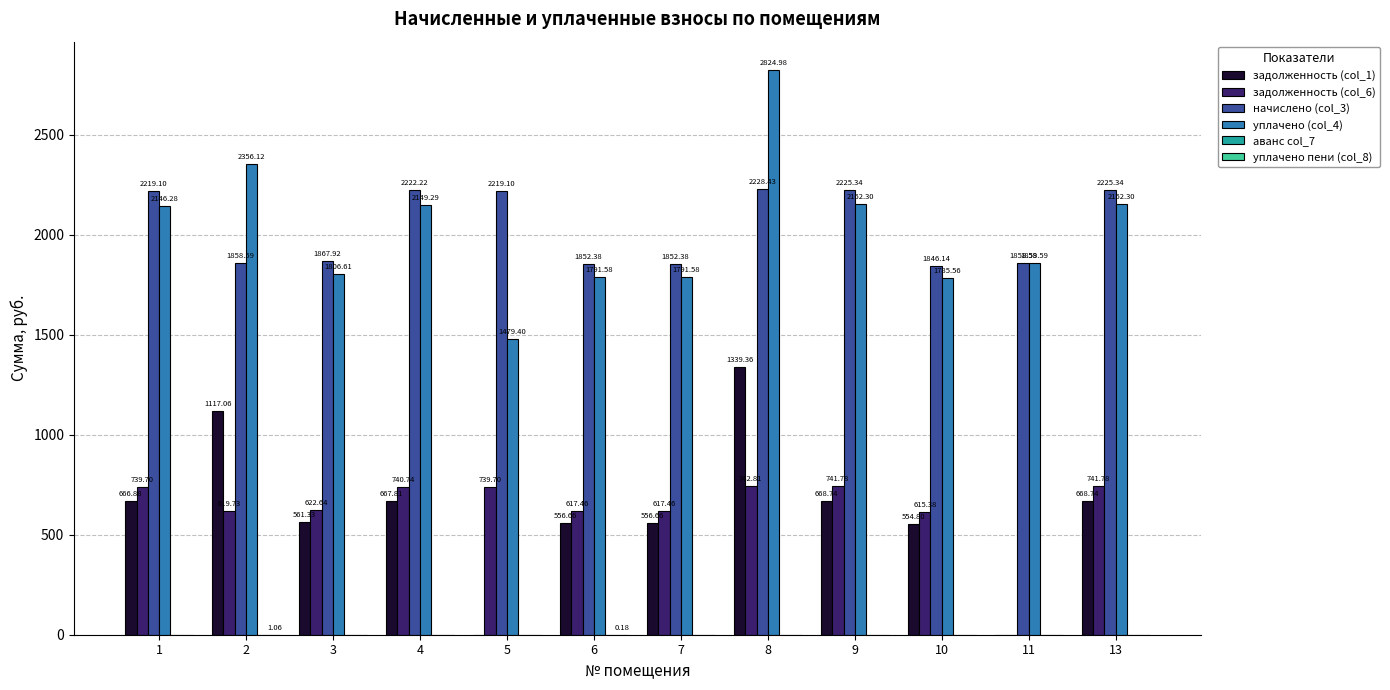

How many data points in задолженность (col_1) are above 666?

6